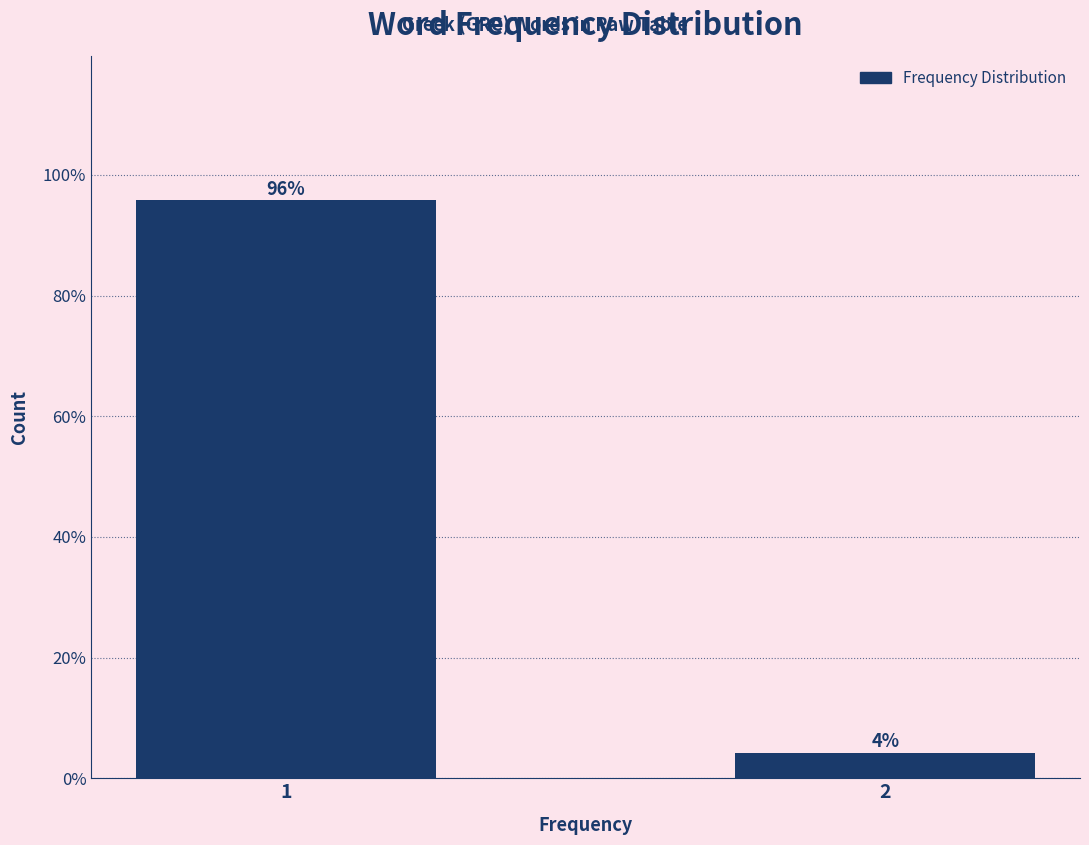

What value does the data have at 2?

4.2